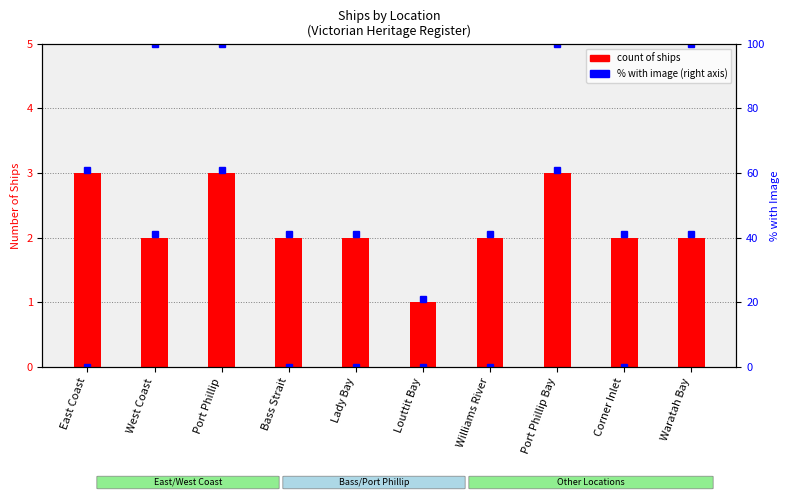

What value does the data have at Lady Bay?

2